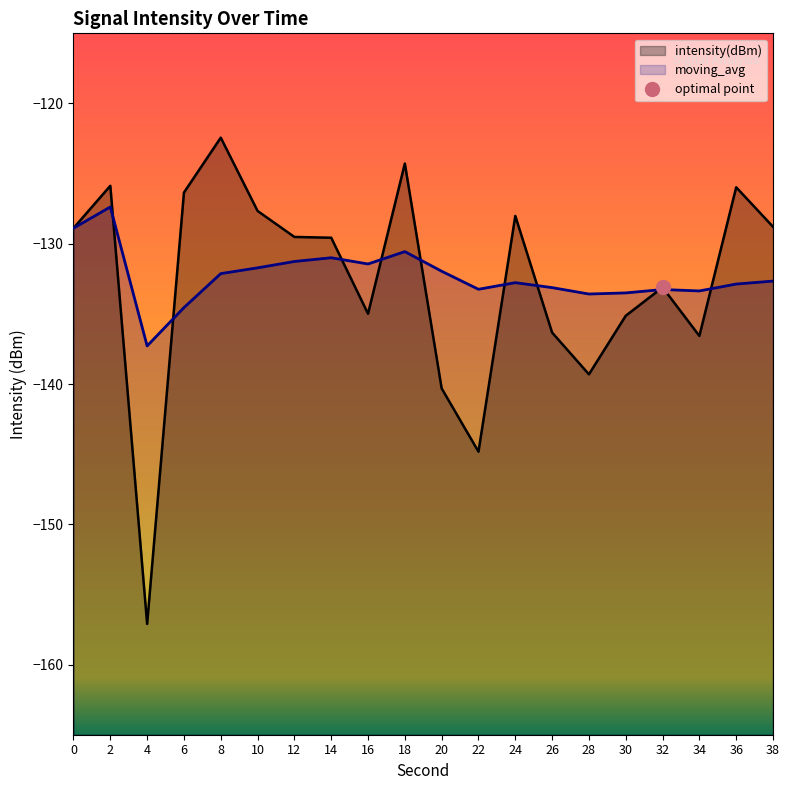

How many lines are shown in the chart?

2